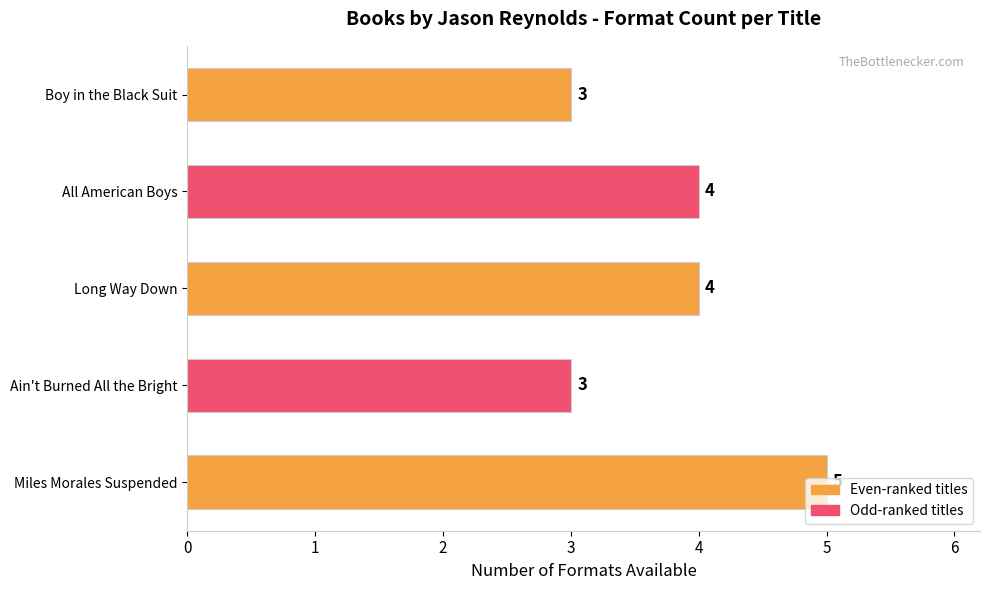

How many values are between 3 and 4?

4